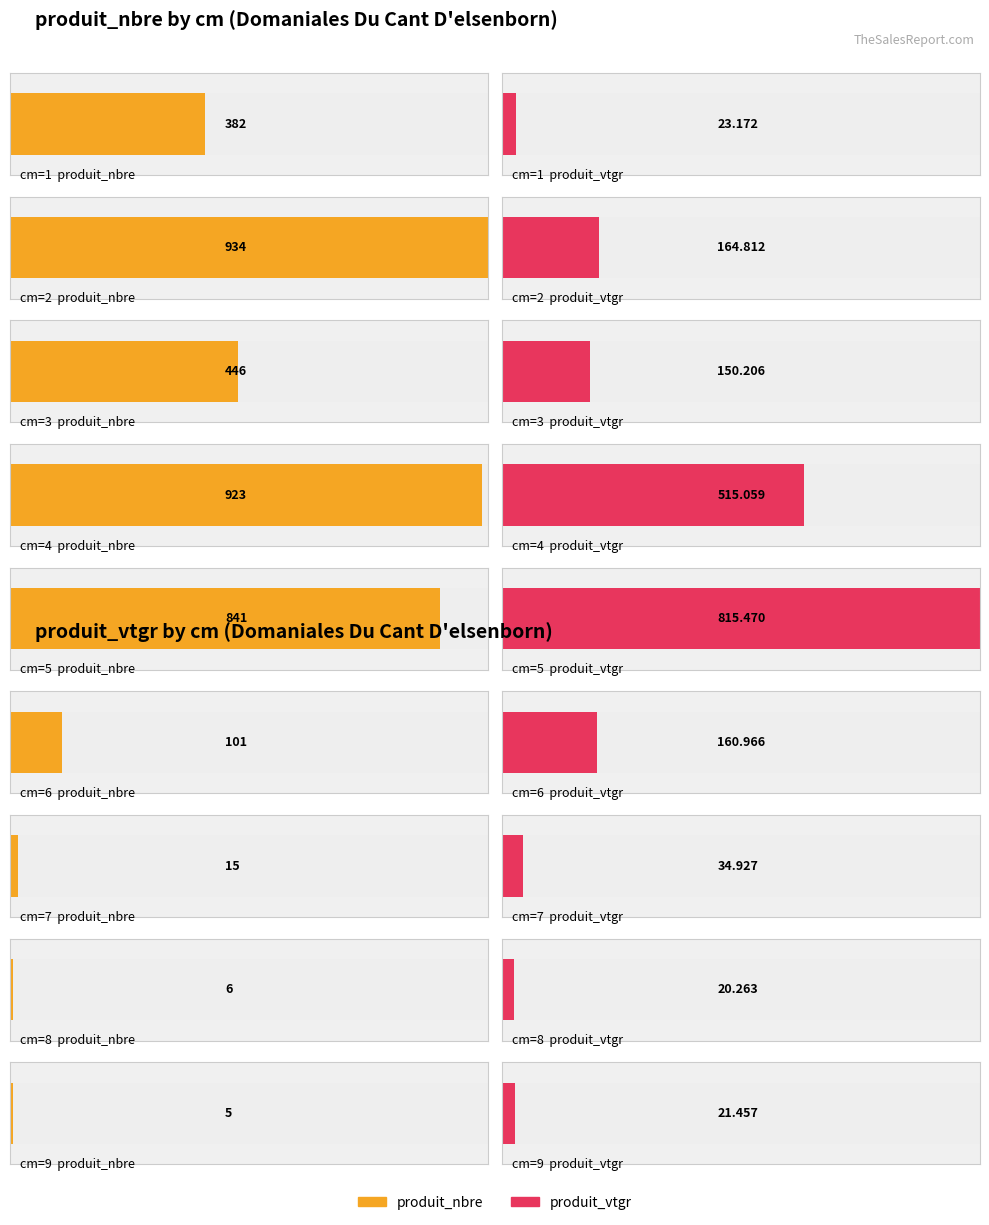

At 4, list the series in order from smallest to largest.

produit_vtgr, produit_nbre